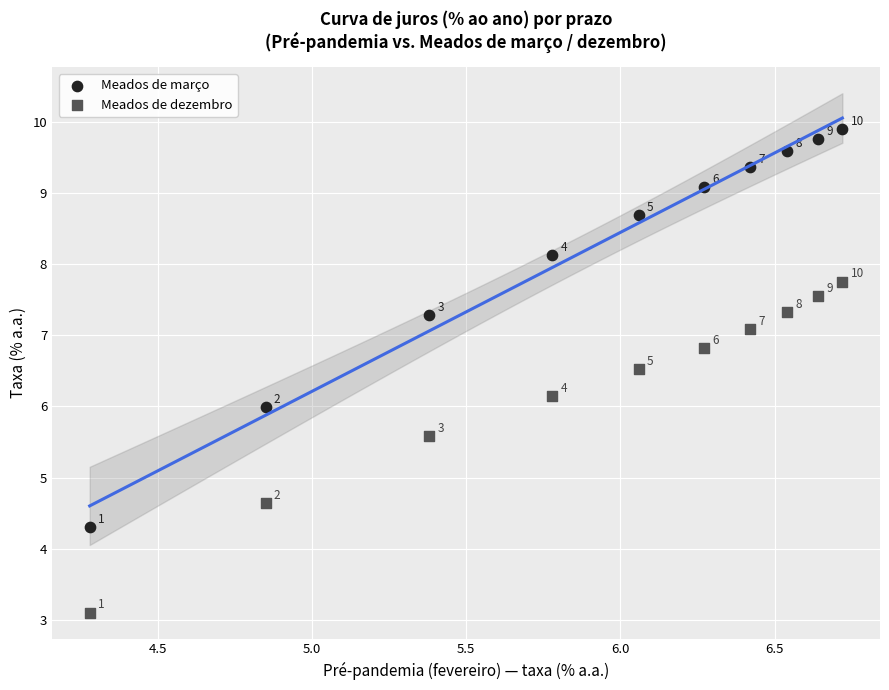

What are all the series names shown in the legend?

Meados de março, Meados de dezembro